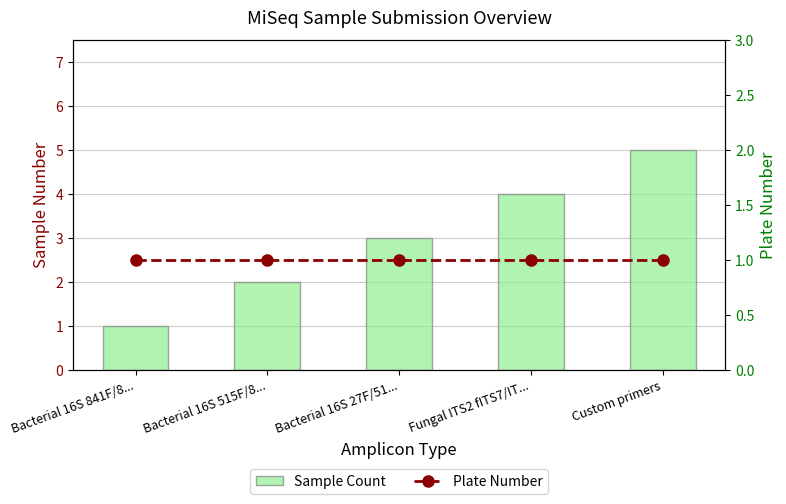

How many data points in Sample Count are above 3?

2